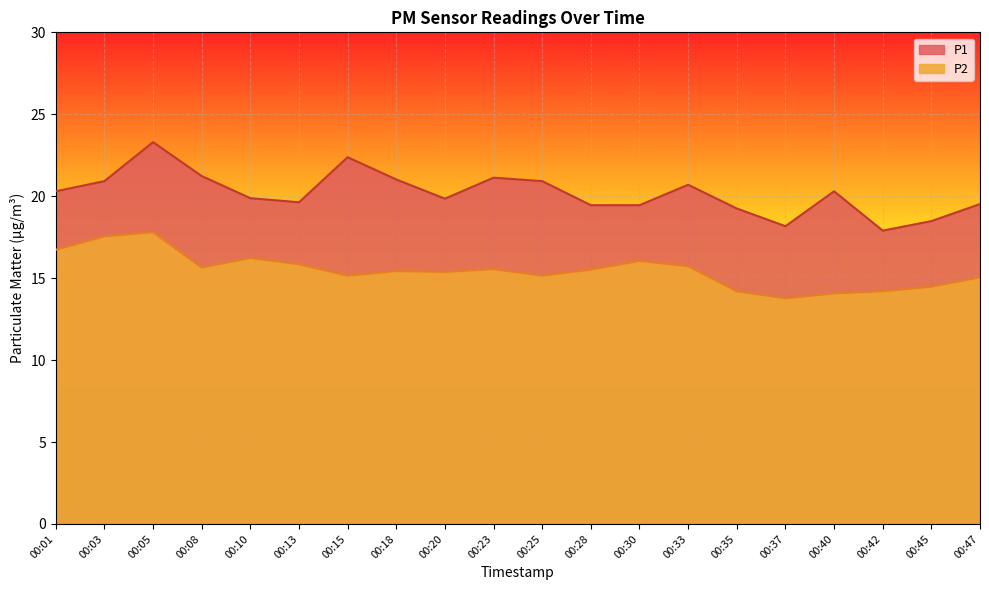

Which category has the highest value across all series?

00:05